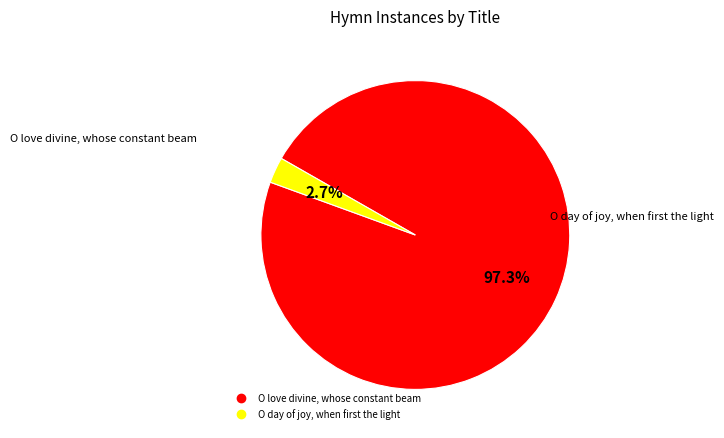

To the nearest percent, what portion does O love divine, whose constant beam represent?

97%